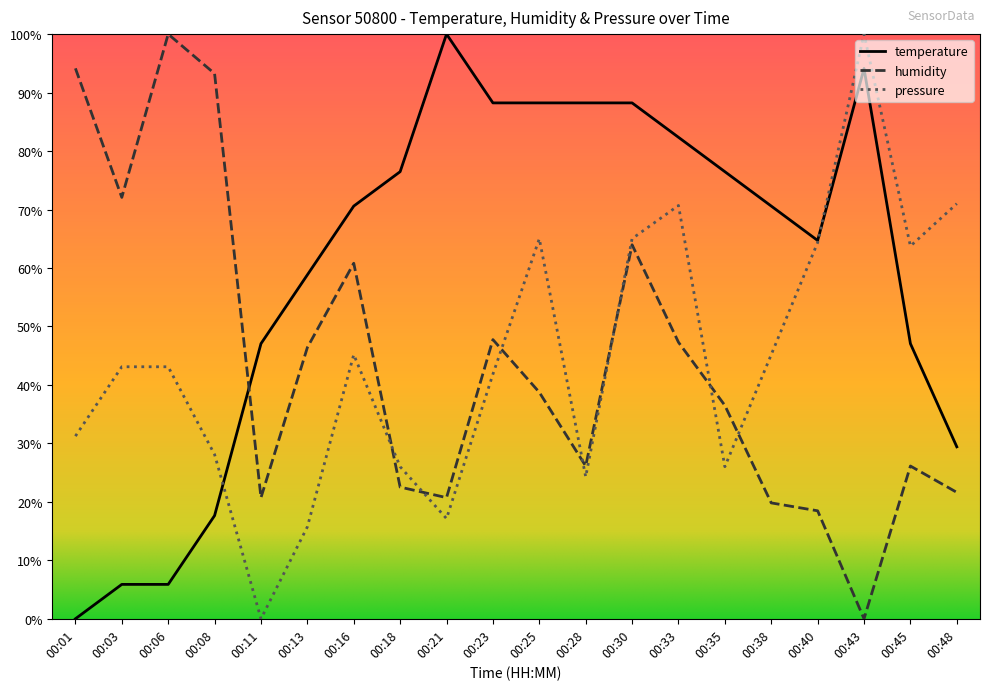

Which has a higher value, 00:21 or 00:11?

00:21